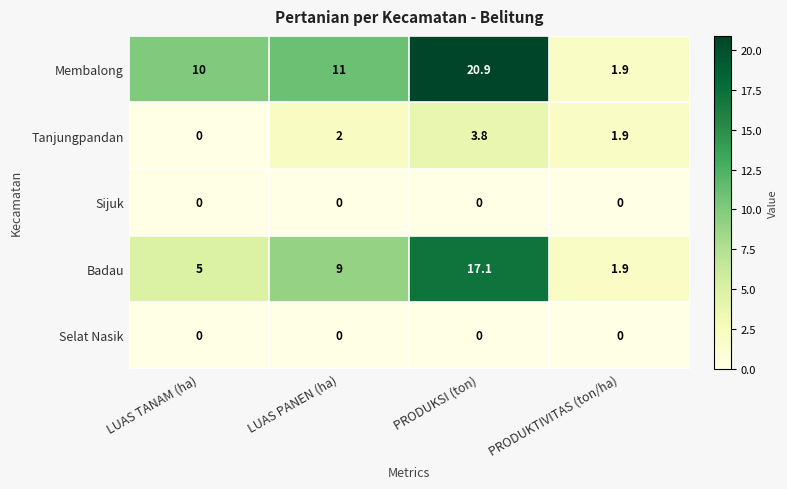

The value of Sijuk at PRODUKSI (ton) is 0.0. True or false?

True